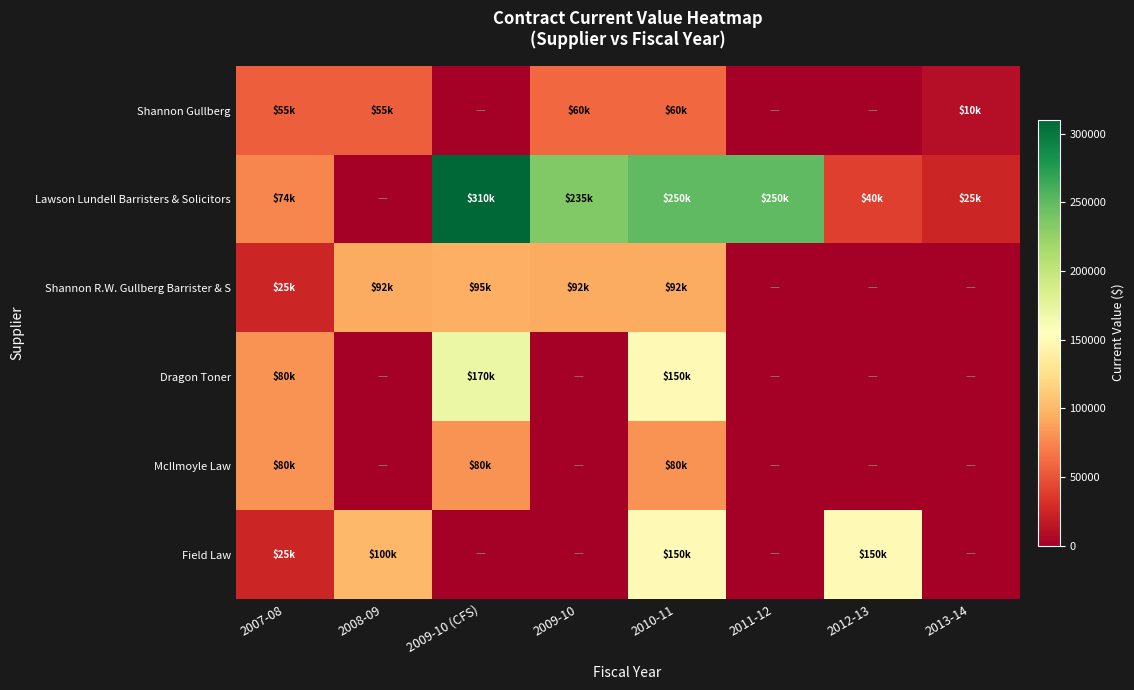

What is the difference between the highest and lowest values at 2007-08?

55000